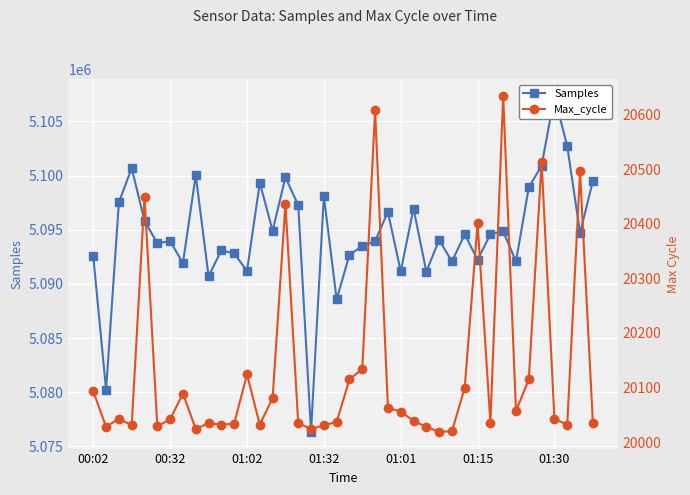

At which category is the sum across all series the highest?

01:30